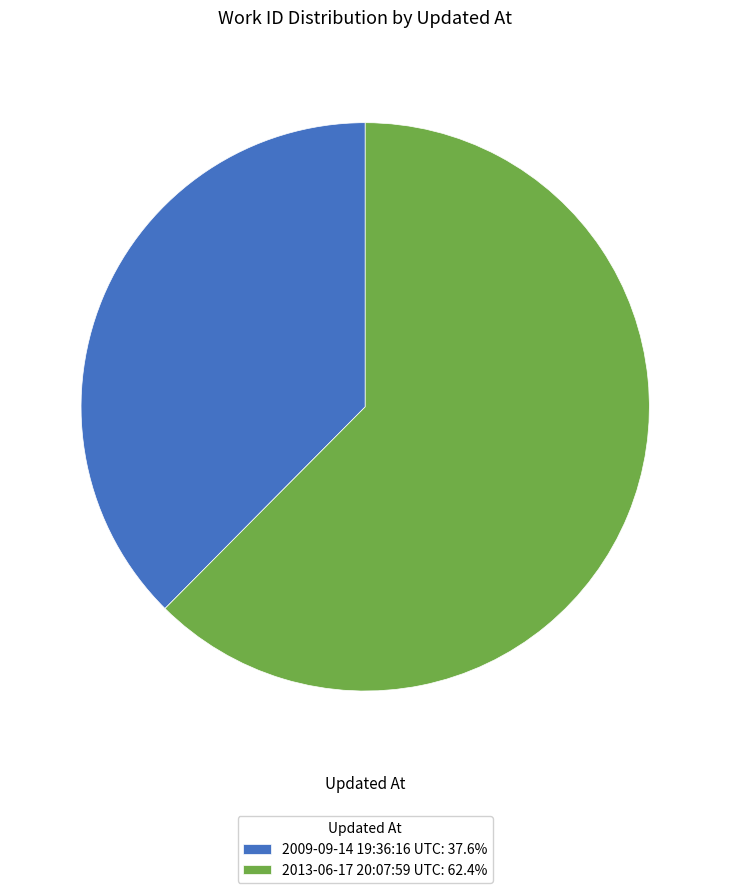

Which category has the biggest portion of the pie?

2013-06-17 20:07:59 UTC